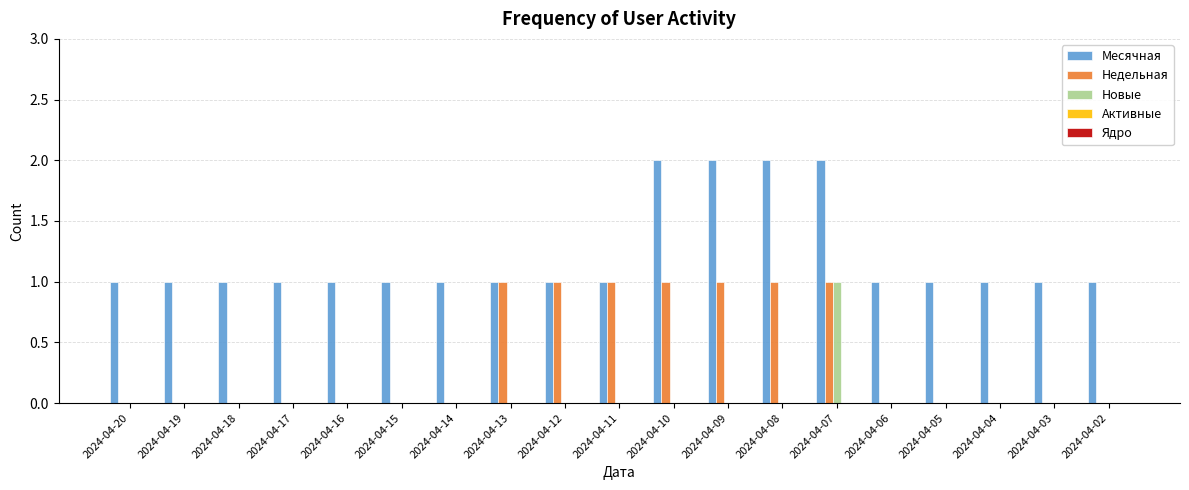

Count the number of categories in the chart.

19